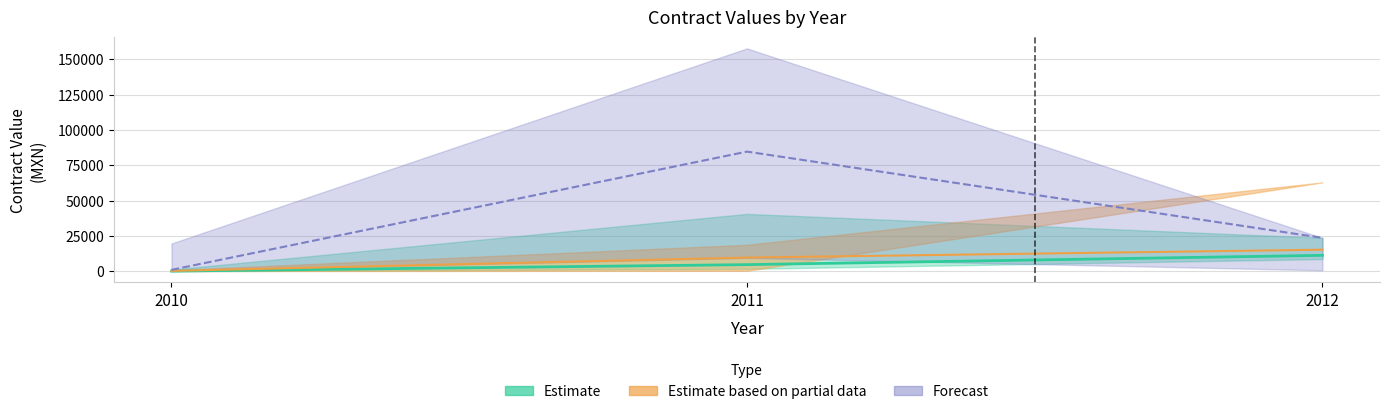

What is the spread (max minus min) of values at 2012?

12363.5